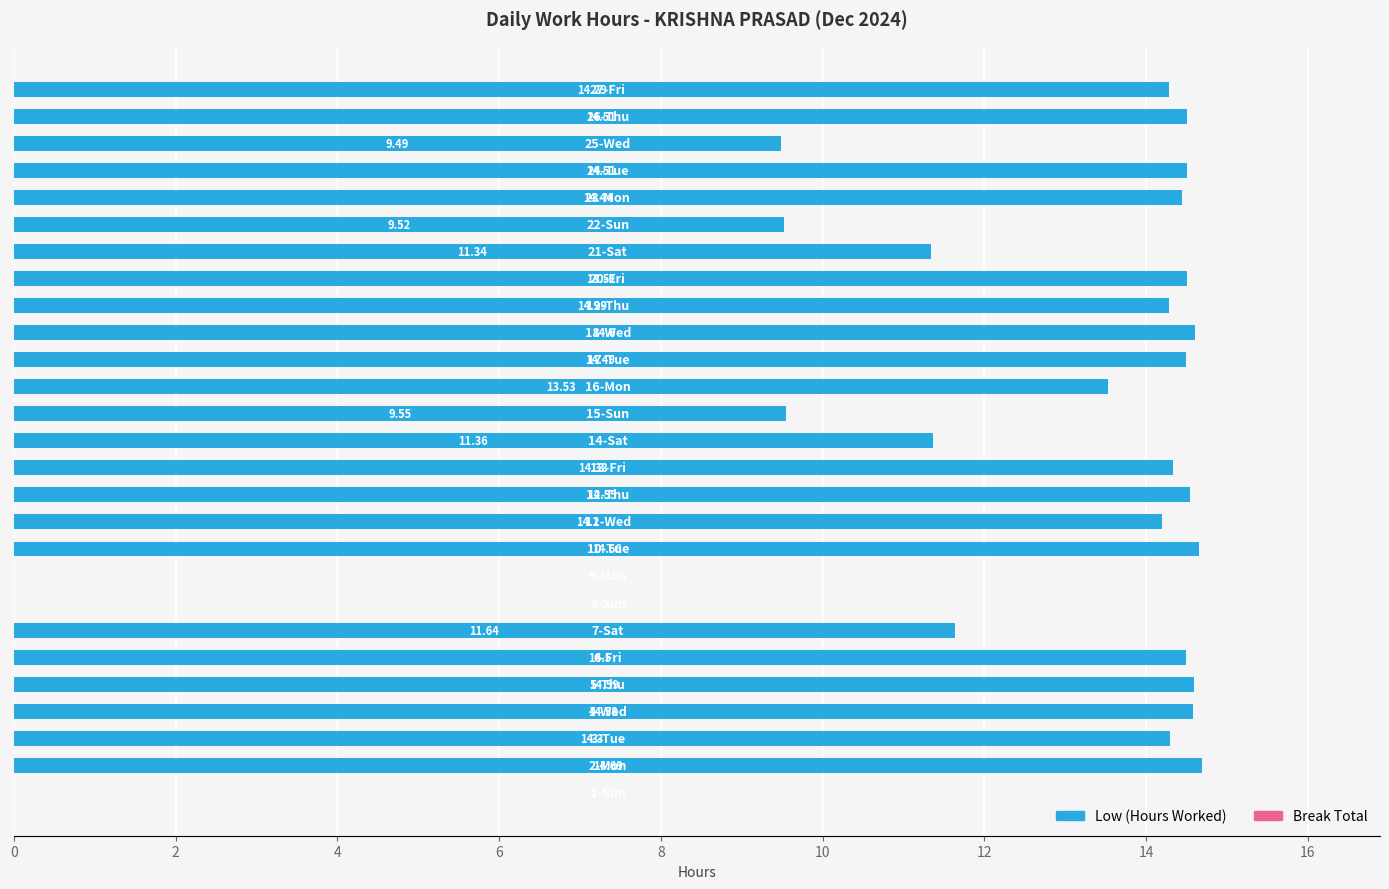

Count the number of categories in the chart.

27